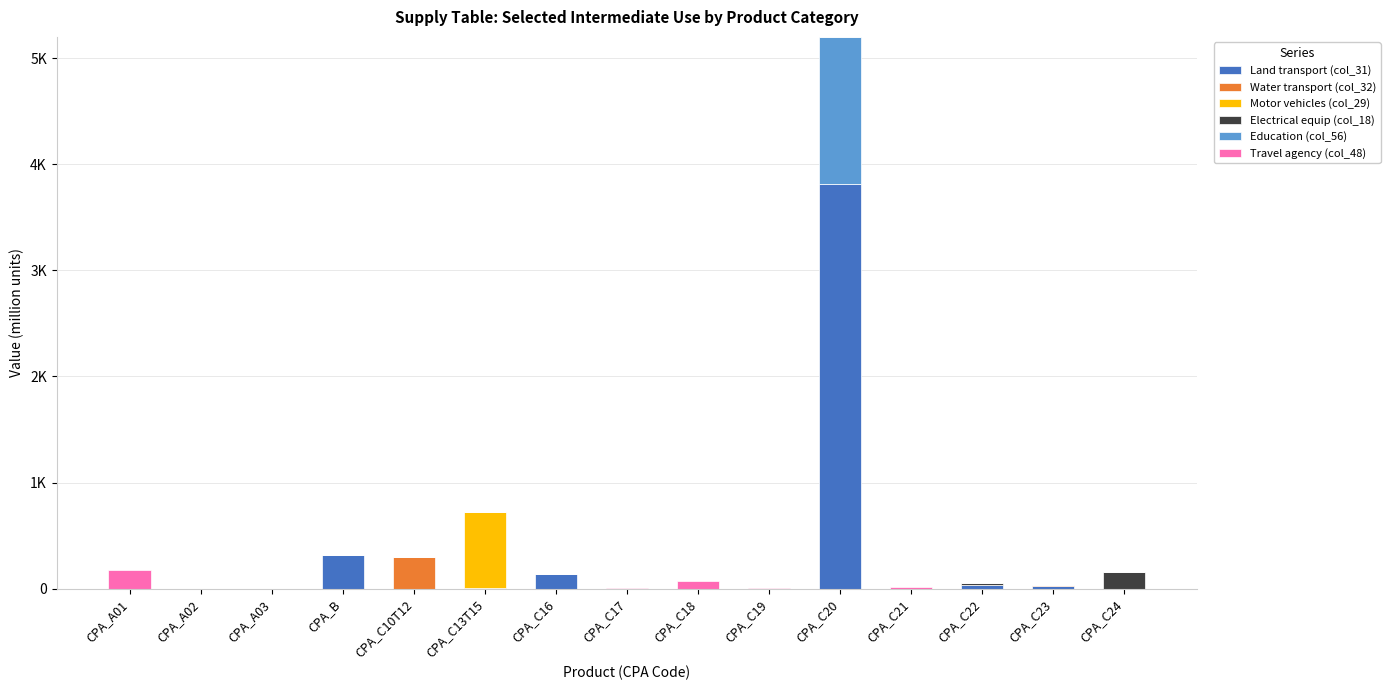

True or false: Electrical equip (col_18) has a value of 60 at CPA_C18.

False